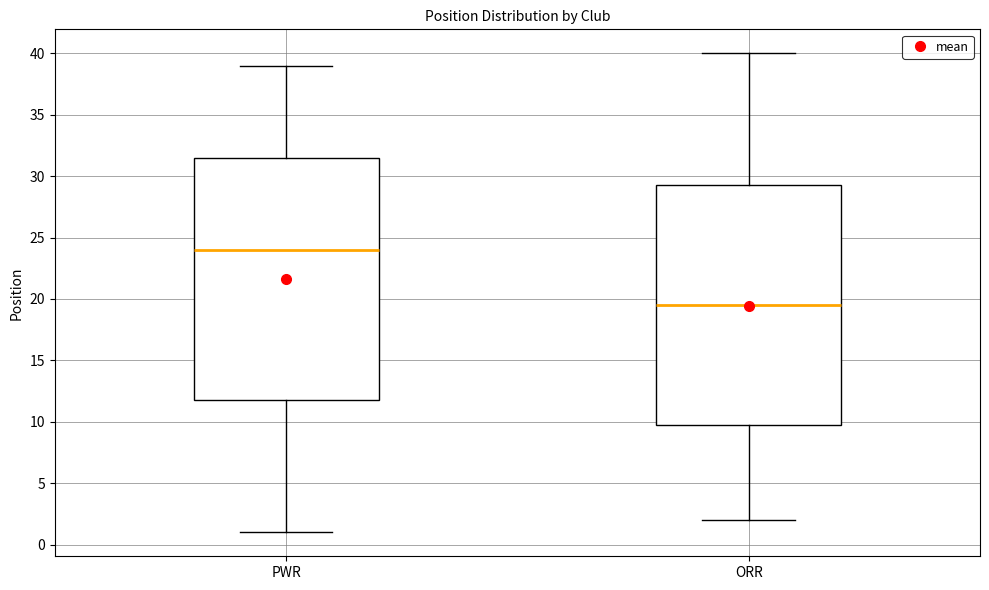

Reading left to right, read every box against the y-axis: the position of its median line, the range the box covers, and the ends of its whiskers. The values are not printed on the chart, so give them approximately, as read against the axis.

PWR: median 24.0, box 12.0 to 31.5, whiskers 1.0 to 39.0
ORR: median 19.5, box 10.0 to 29.5, whiskers 2.0 to 40.0